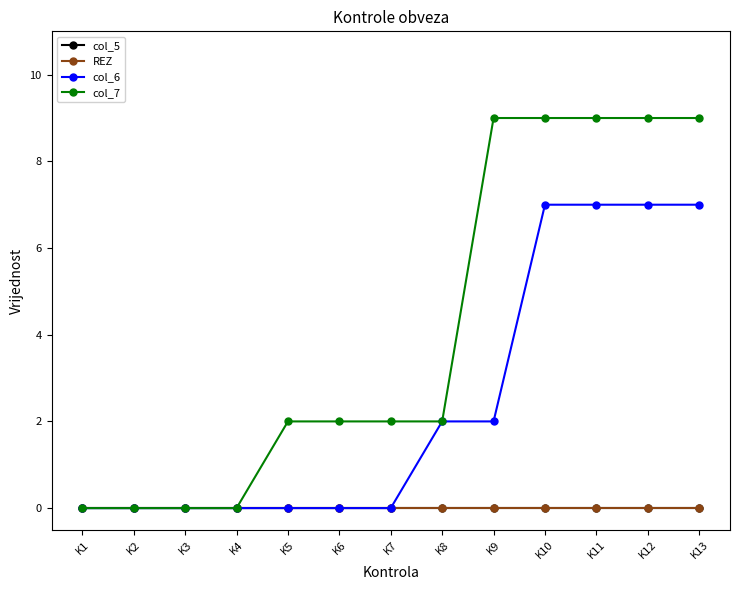

Reading right to left, transcribe all the data shown in this chart.

col_5: K13=0	K12=0	K11=0	K10=0	K9=0	K8=0	K7=0	K6=0	K5=0	K4=0	K3=0	K2=0	K1=0
REZ: K13=0	K12=0	K11=0	K10=0	K9=0	K8=0	K7=0	K6=0	K5=0	K4=0	K3=0	K2=0	K1=0
col_6: K13=7	K12=7	K11=7	K10=7	K9=2	K8=2	K7=0	K6=0	K5=0	K4=0	K3=0	K2=0	K1=0
col_7: K13=9	K12=9	K11=9	K10=9	K9=9	K8=2	K7=2	K6=2	K5=2	K4=0	K3=0	K2=0	K1=0